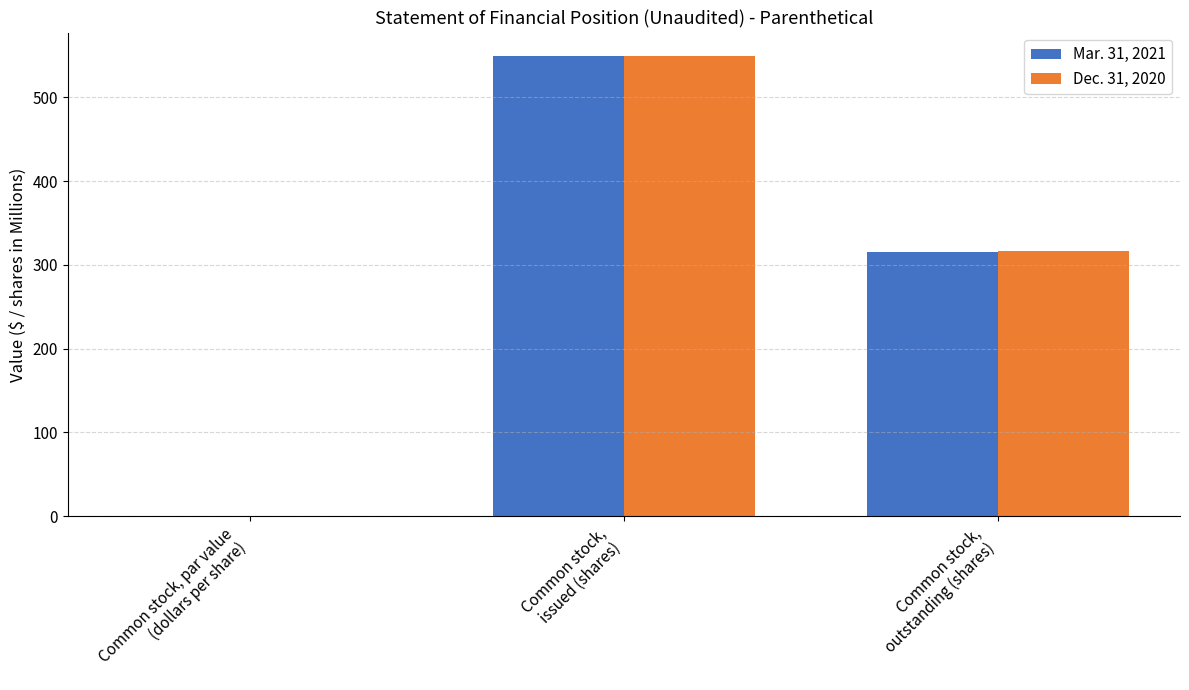

What is the maximum value for Dec. 31, 2020?

550.0